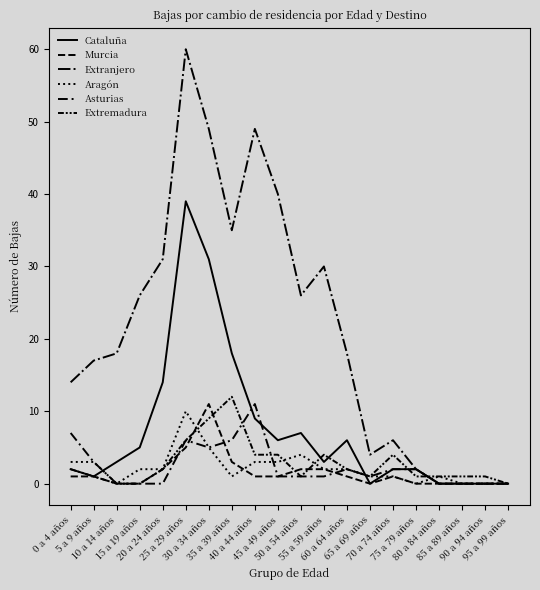

Is the value of Cataluña at 50 a 54 años greater than the value of Extremadura at 50 a 54 años?

Yes